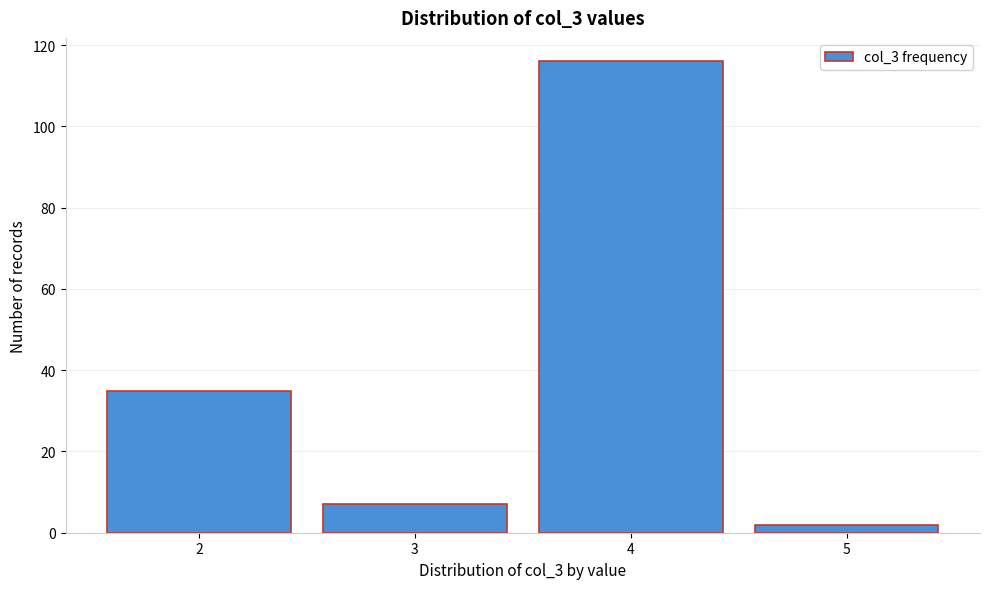

Reading left to right, transcribe this chart: for each bar, give the range it covers on the x-axis and its height. The values are not printed on the chart, so give them approximately, as read against the axis.

1.5 to 2.5: 36
2.5 to 3.5: 8
3.5 to 4.5: 116
4.5 to 5.5: 2